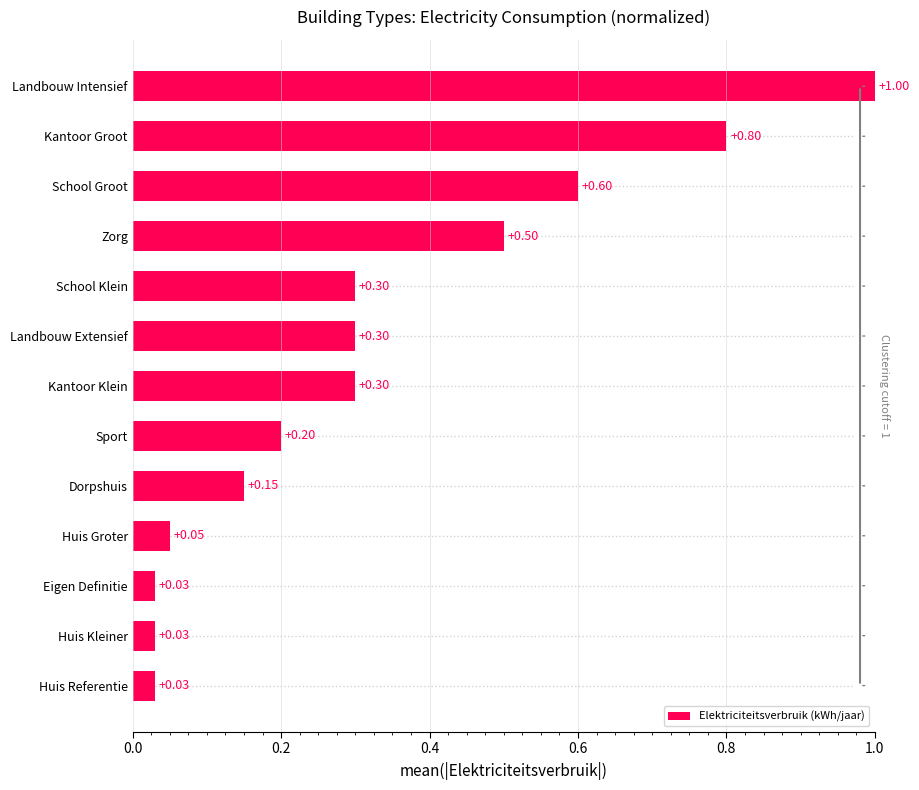

How many categories are shown in the chart?

13